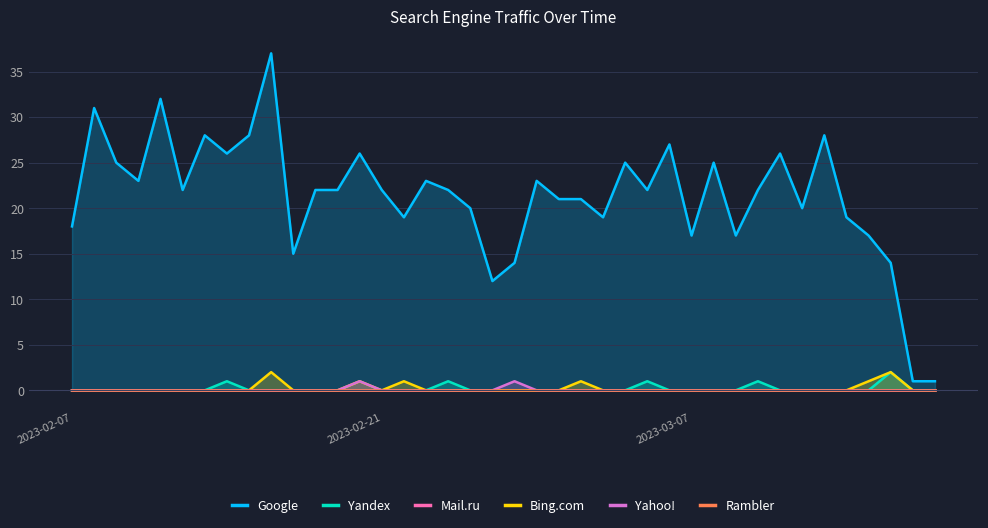

Which series has the largest range (max minus min)?

Google